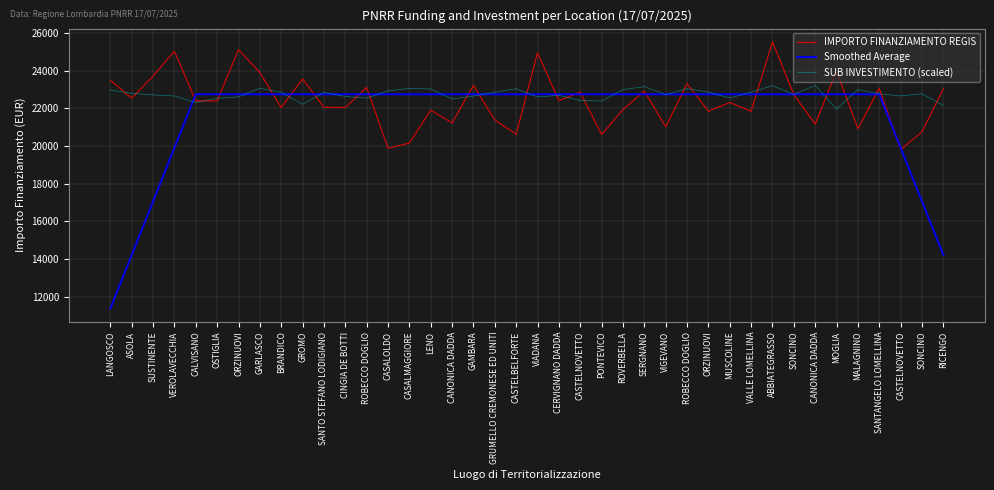

At which label does Smoothed Average reach its minimum?

LANGOSCO